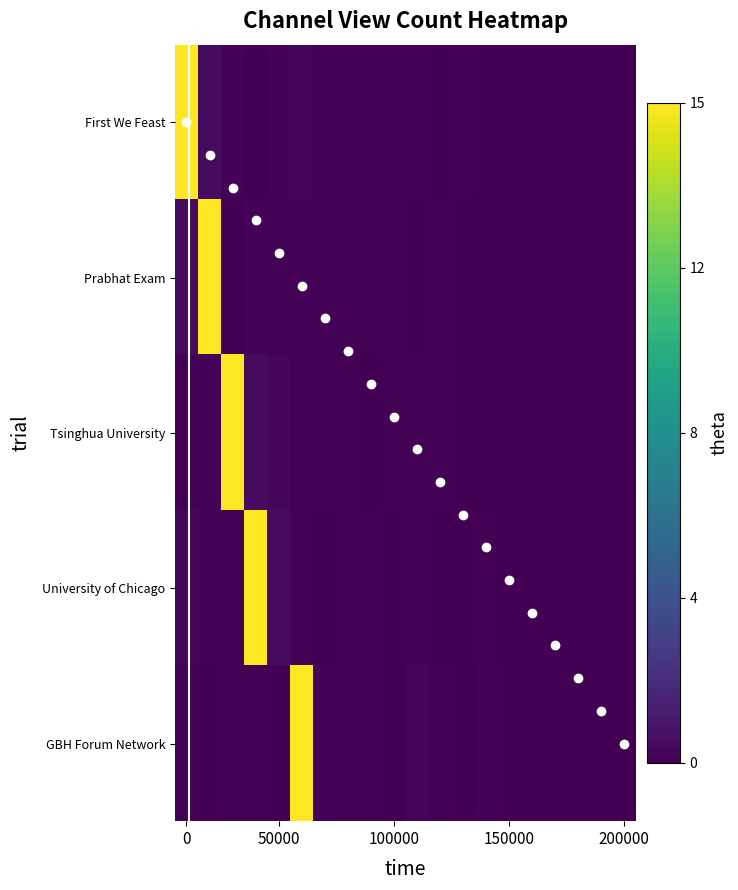

What is the greatest value displayed?

4352160106